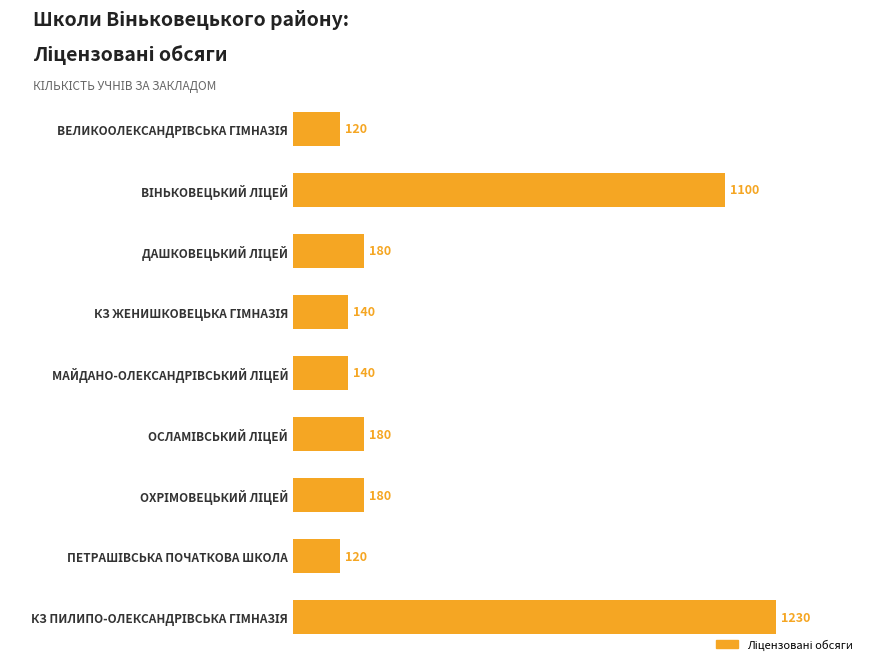

What is the average value?

377